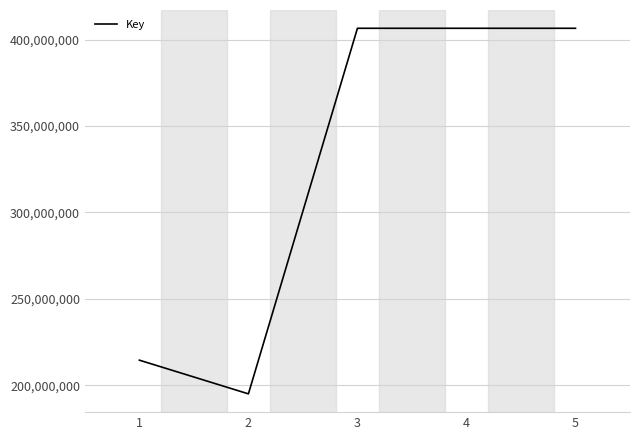

What is the maximum value shown in the chart?

406593388